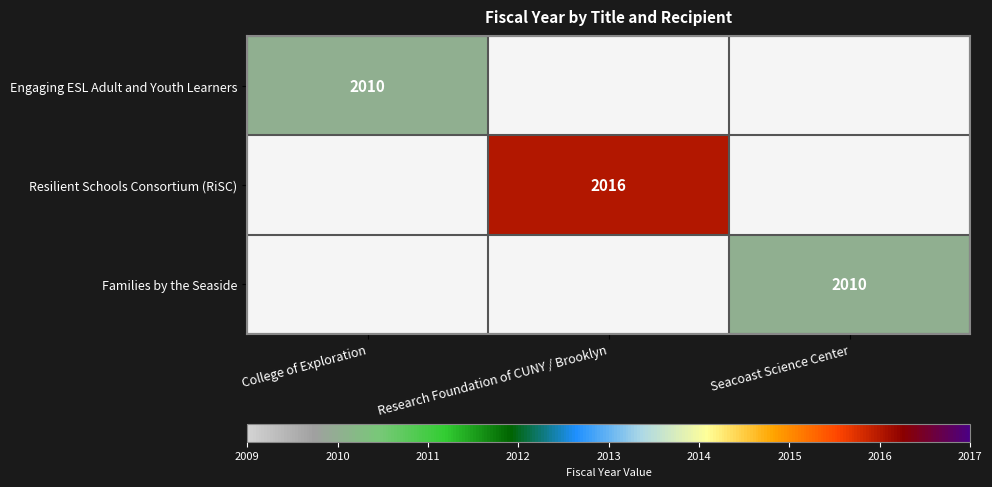

The value of Engaging ESL Adult and Youth Learners at College of Exploration is 2010. True or false?

True